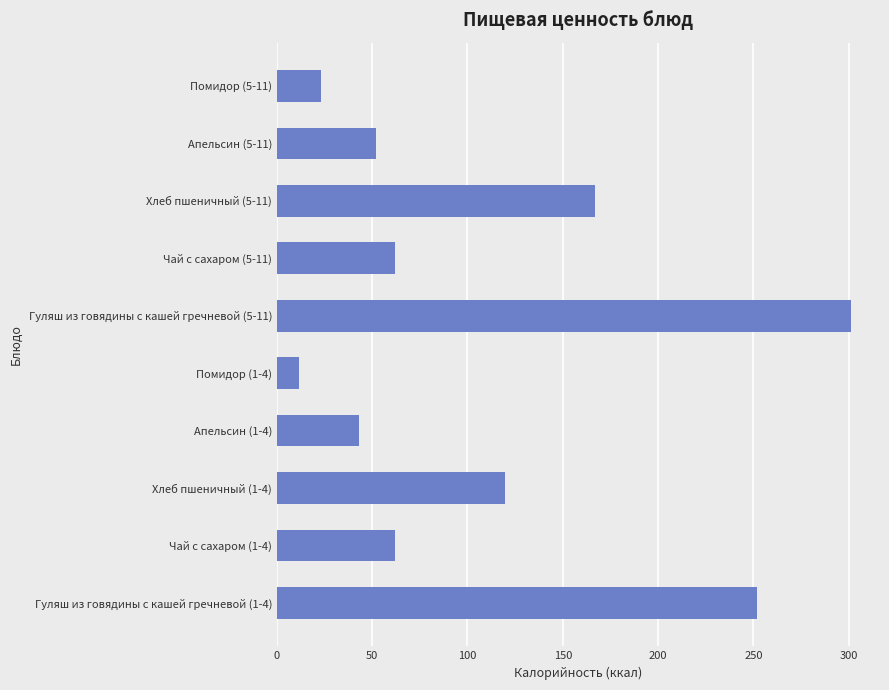

Are the bars horizontal?

Yes